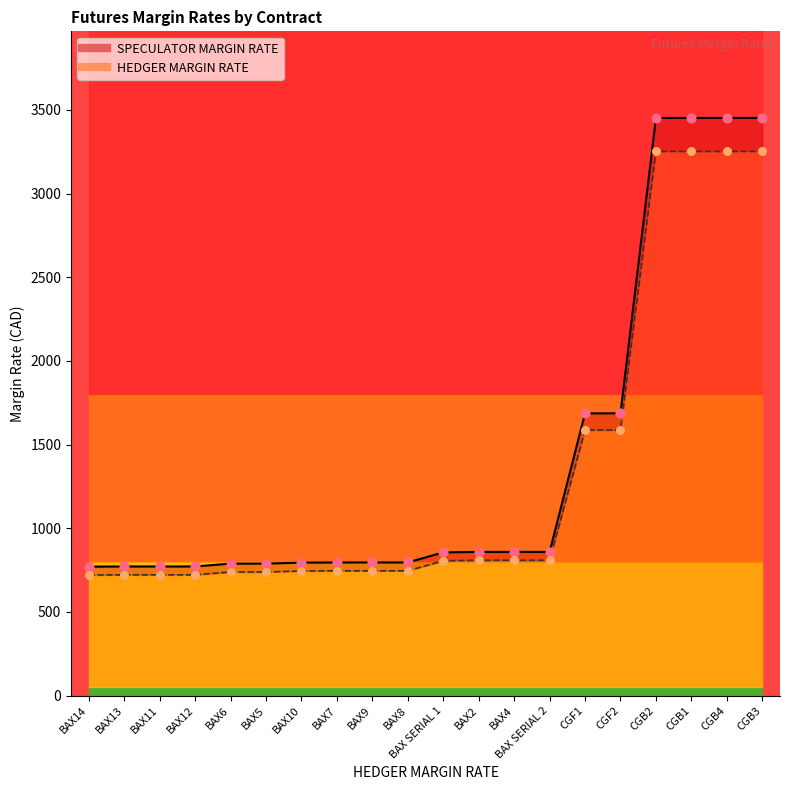

Is the value of HEDGER MARGIN RATE at BAX4 greater than the value of SPECULATOR MARGIN RATE at BAX4?

No